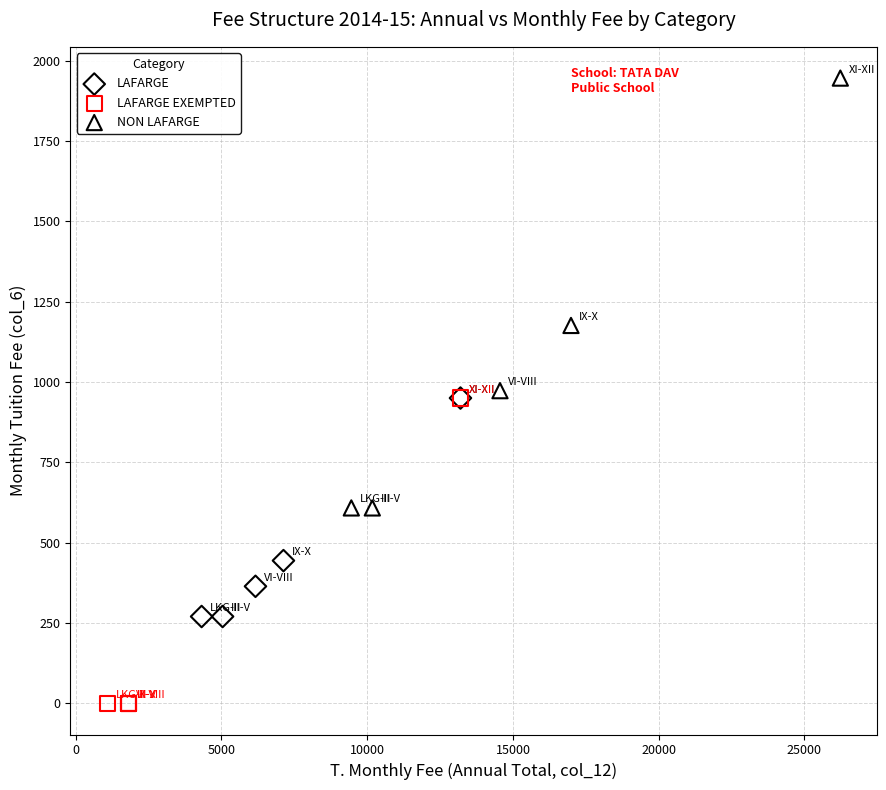

Which series reaches the minimum Y coordinate?

LAFARGE EXEMPTED